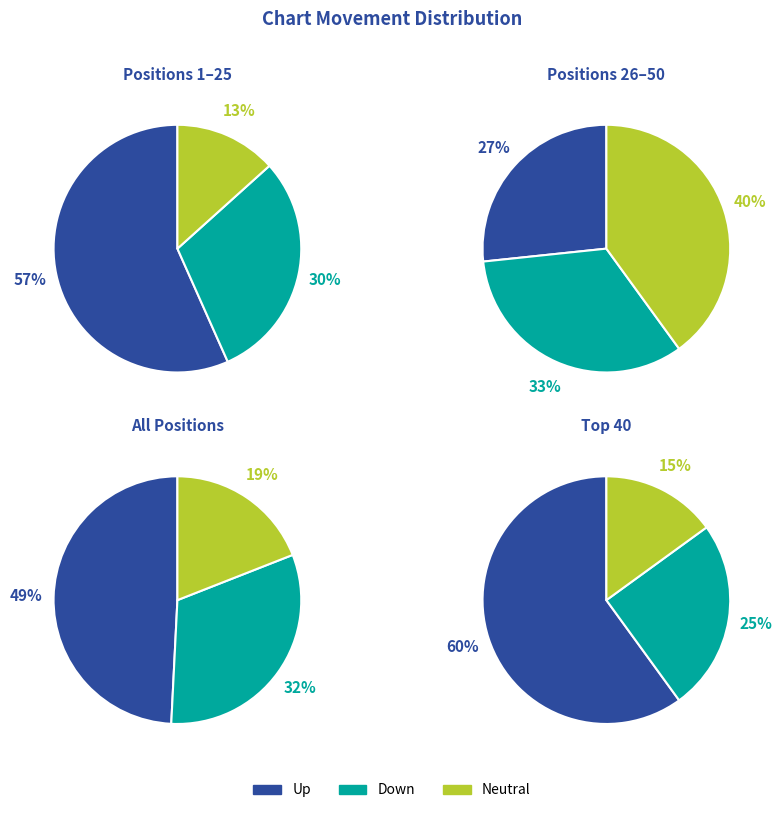

Is it true that down is 32% of the pie?

True